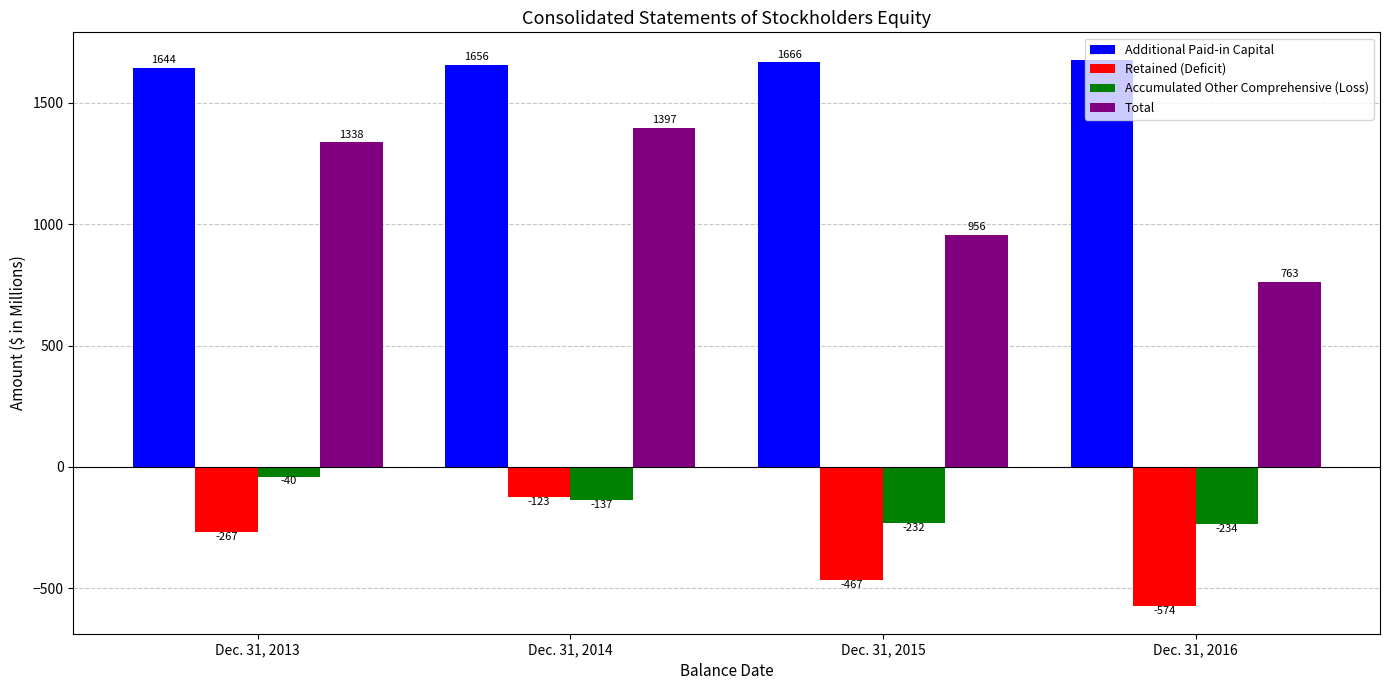

True or false: Retained (Deficit) has a value of -123 at Dec. 31, 2014.

True